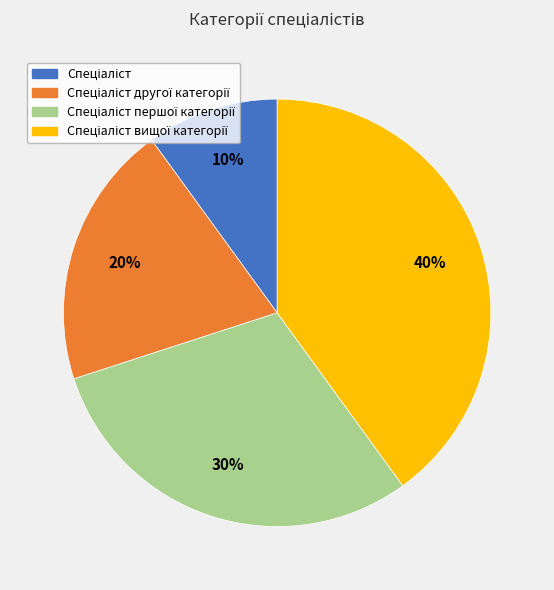

To the nearest percent, what is the average slice percentage?

25%